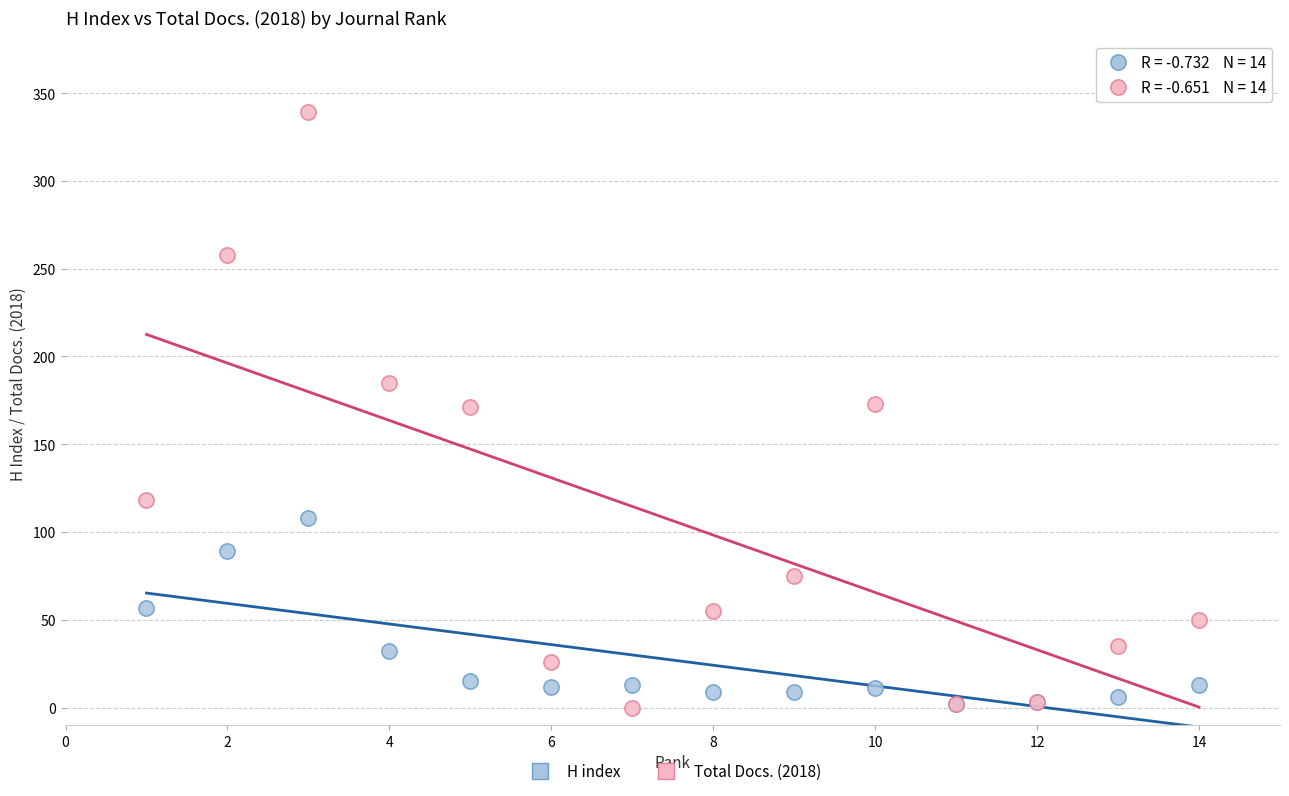

Which series reaches the maximum Y coordinate?

Total Docs. (2018)